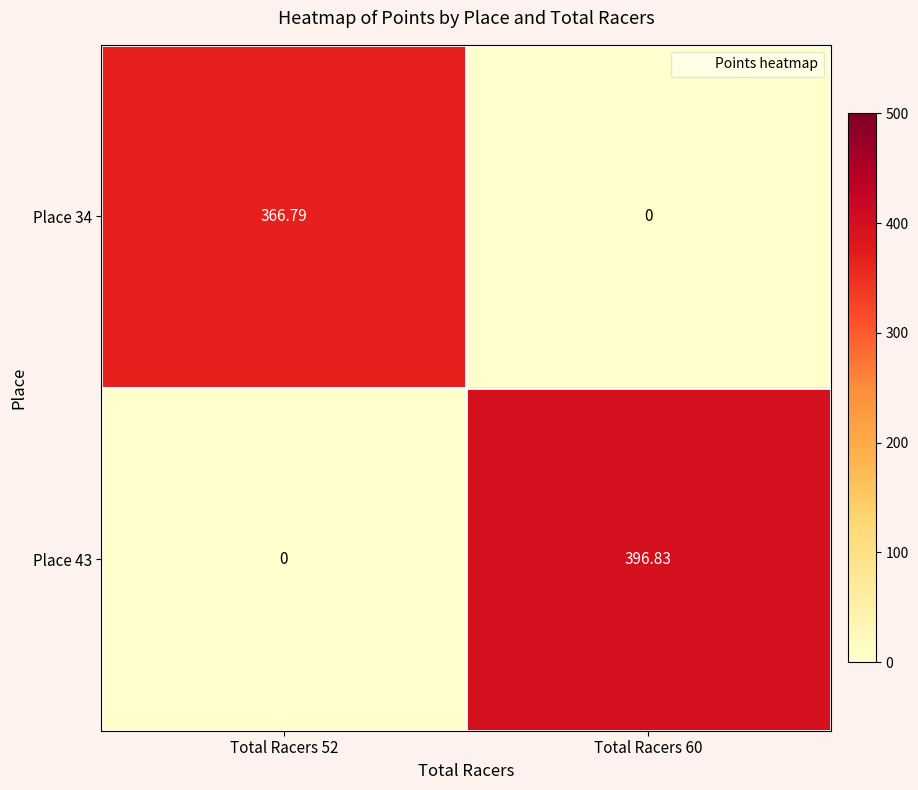

Between Total Racers 52 and Total Racers 60, which is larger?

Total Racers 52